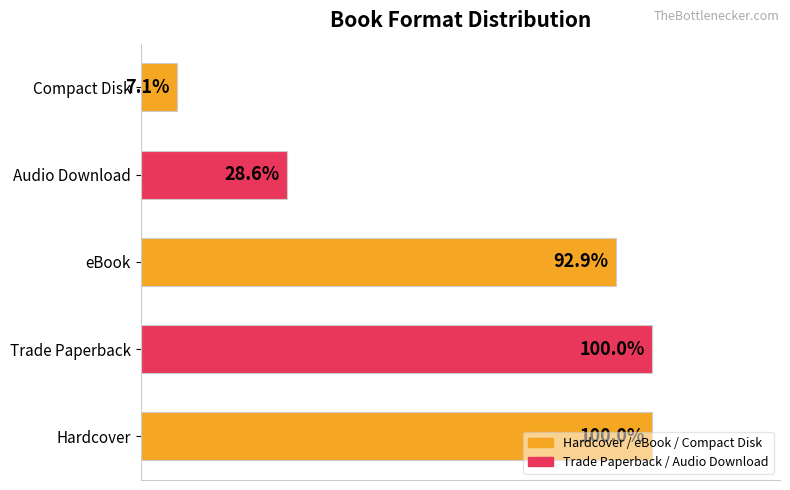

Does the chart contain stacked bars?

No